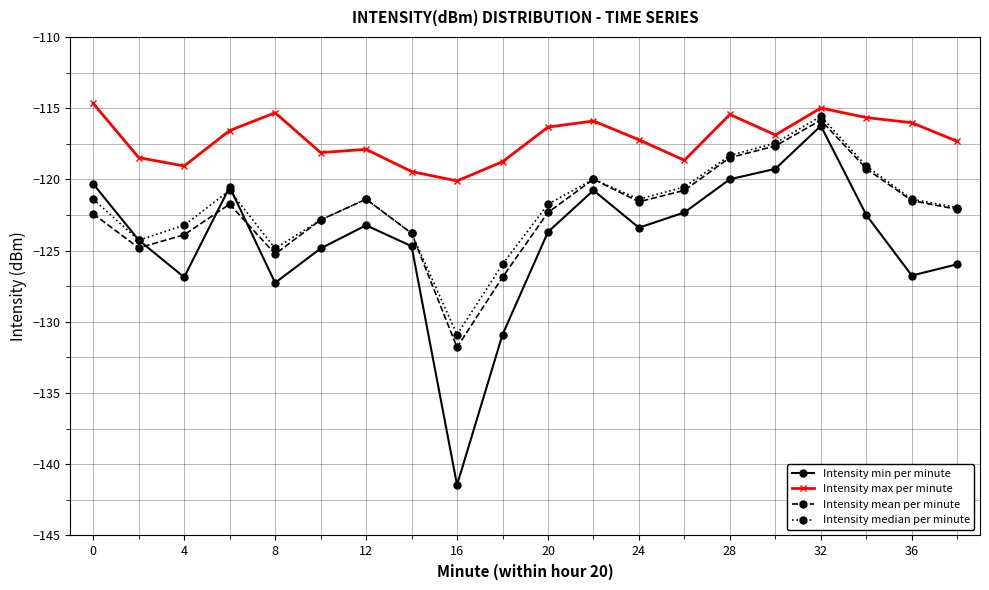

Which series has the largest total across all categories?

Intensity max per minute